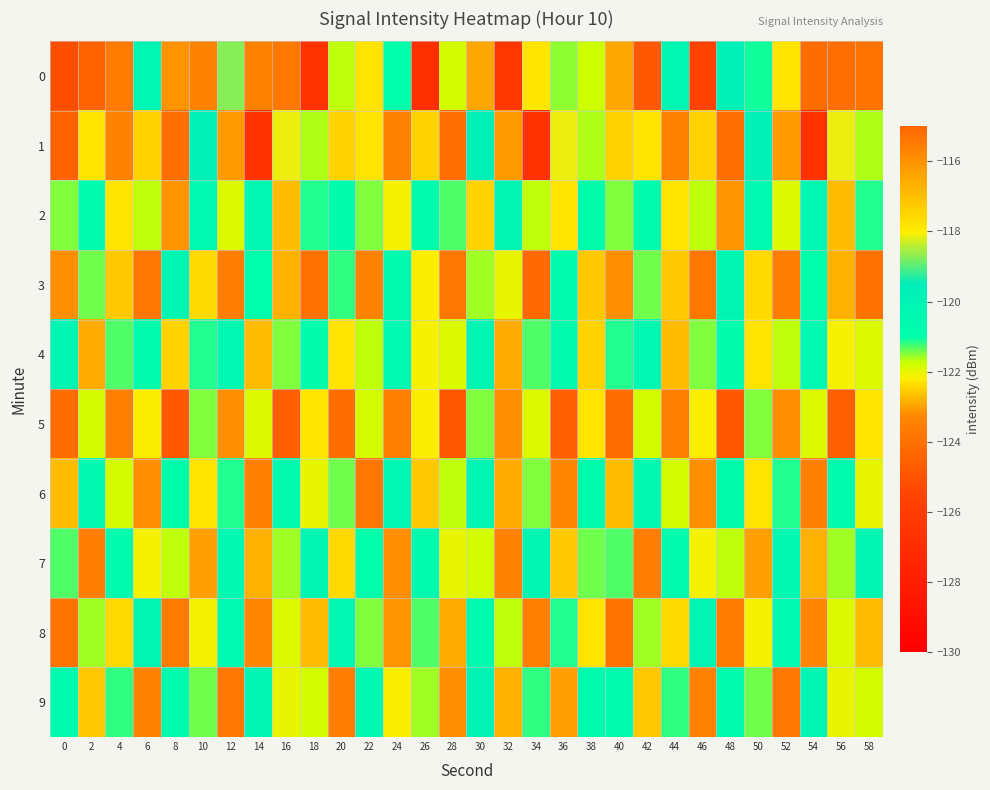

What is the total value across all series at 14?

-1225.8